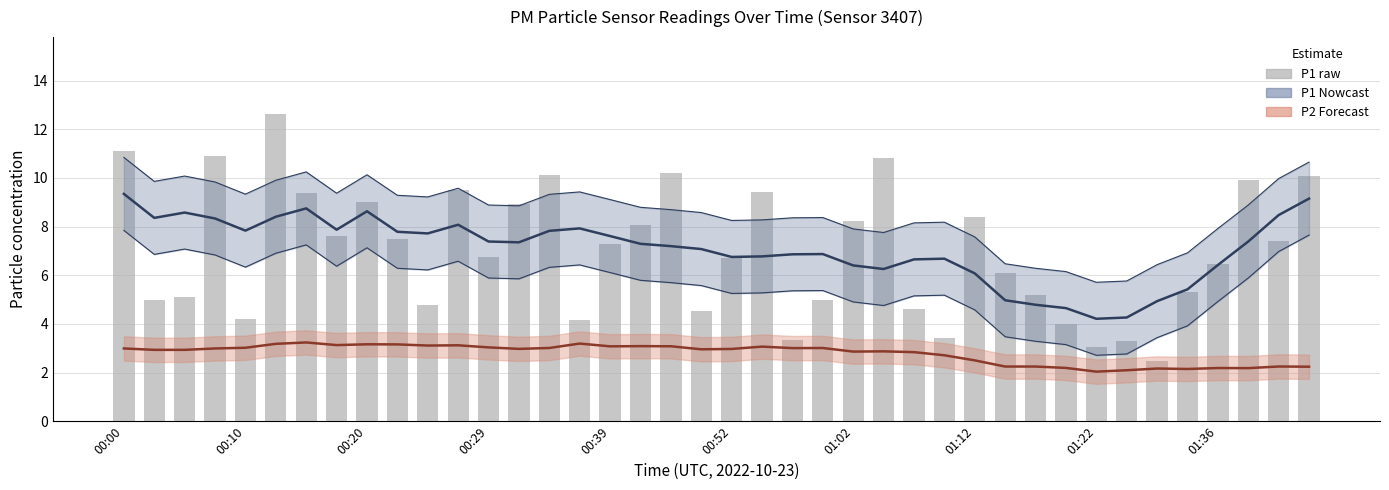

What is the value of the P2 smooth bar at the 8th from the left?

3.1